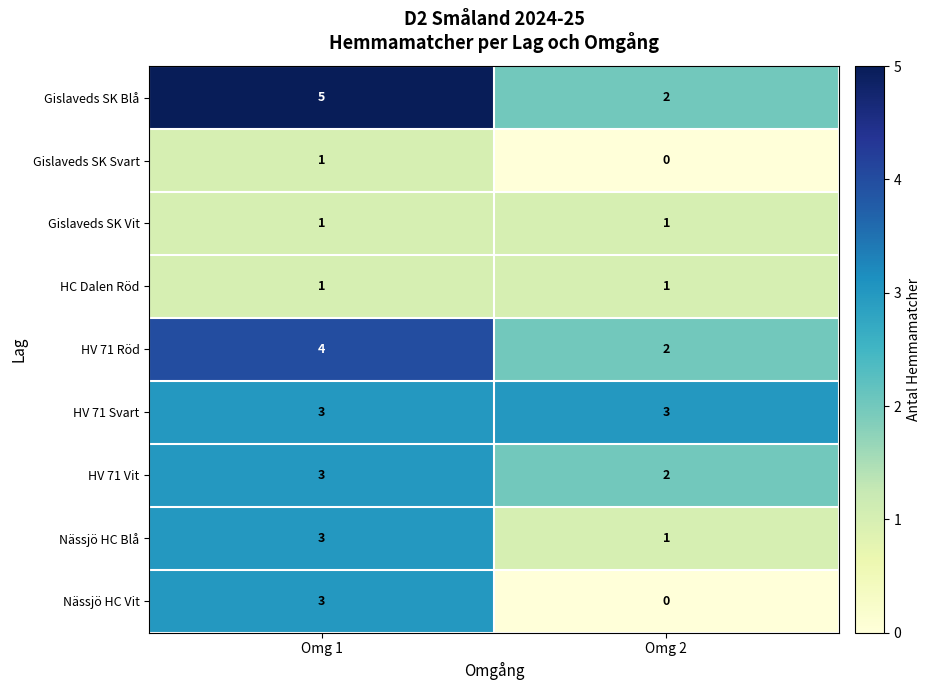

Reading right to left, what are all the values shown in this chart?

Gislaveds SK Blå: Omg 2=2	Omg 1=5
Gislaveds SK Svart: Omg 2=0	Omg 1=1
Gislaveds SK Vit: Omg 2=1	Omg 1=1
HC Dalen Röd: Omg 2=1	Omg 1=1
HV 71 Röd: Omg 2=2	Omg 1=4
HV 71 Svart: Omg 2=3	Omg 1=3
HV 71 Vit: Omg 2=2	Omg 1=3
Nässjö HC Blå: Omg 2=1	Omg 1=3
Nässjö HC Vit: Omg 2=0	Omg 1=3